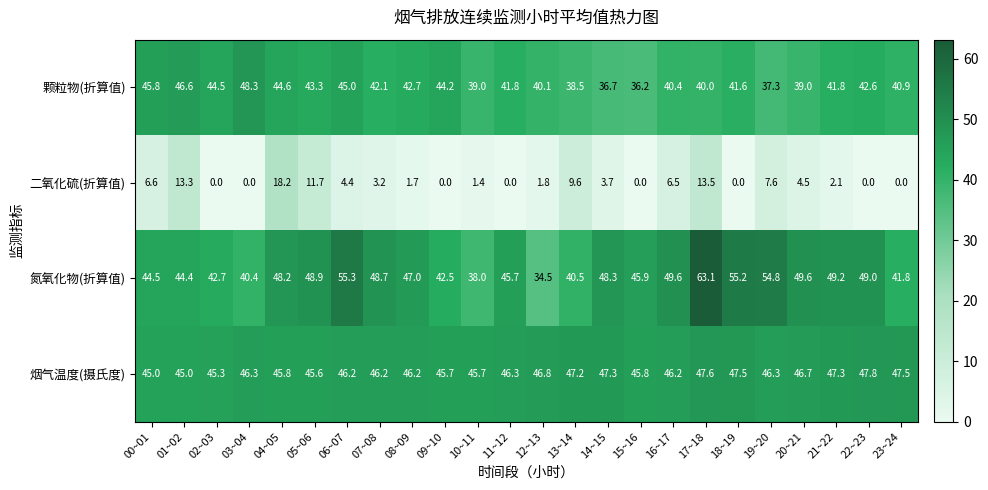

Which series has the widest spread of values?

氮氧化物(折算值)